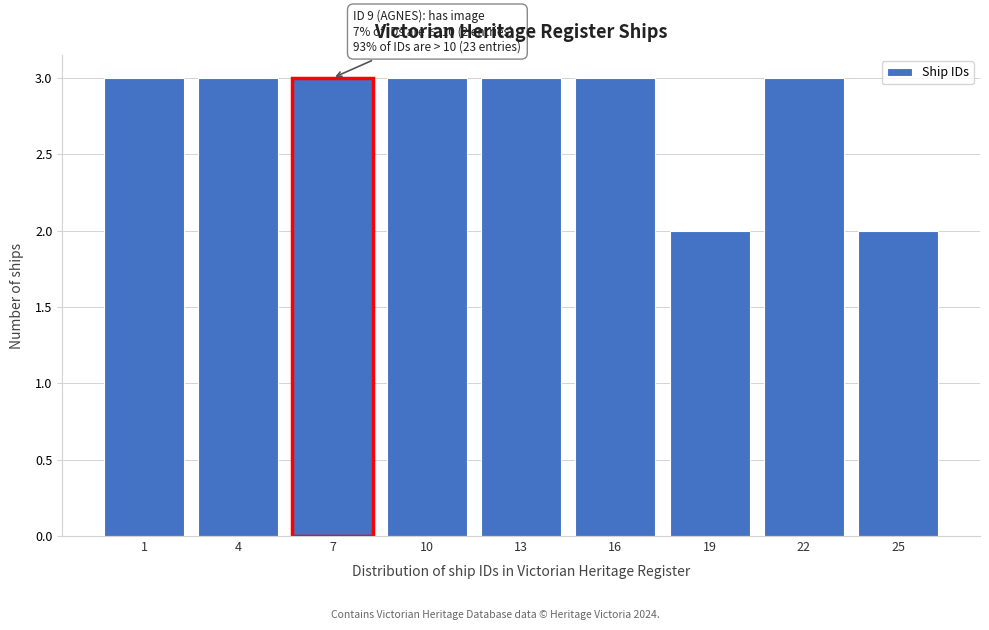

Reading left to right, transcribe all the data shown in this chart.

3	3	3	3	3	3	2	3	2